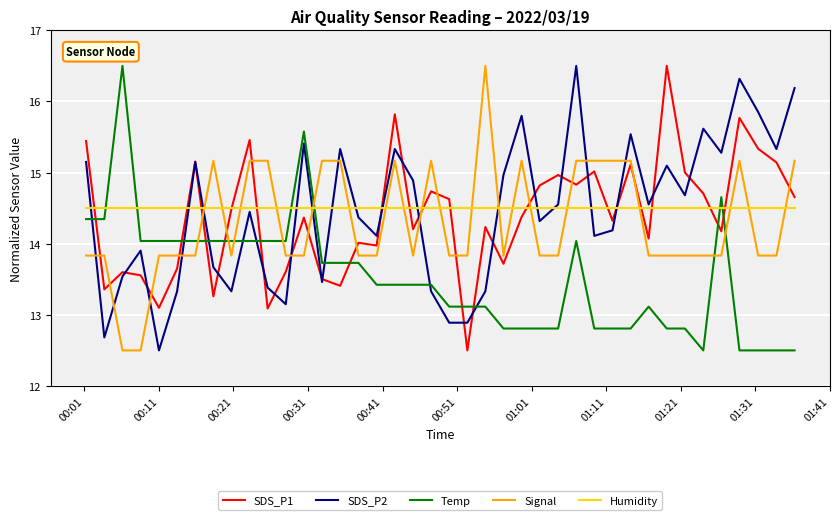

How many values in the Temp series are below 13?

14